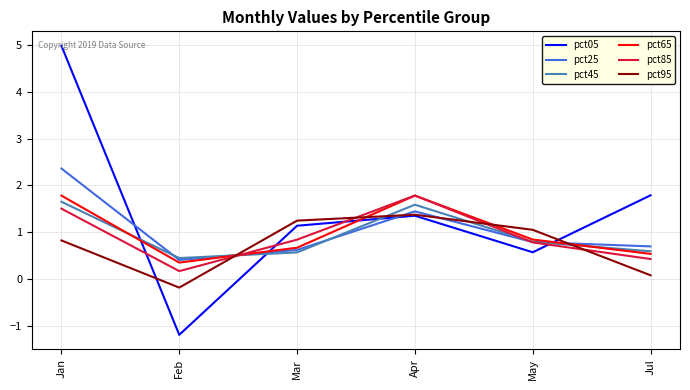

What is the difference between the maximum and minimum values in the pct25 series?

2.0